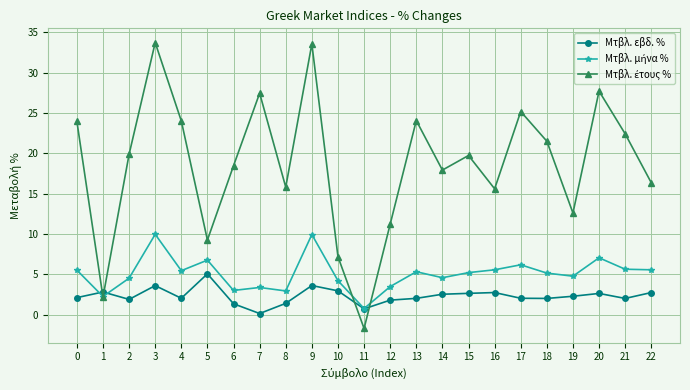

At how many categories does at least one series exceed 14?

17